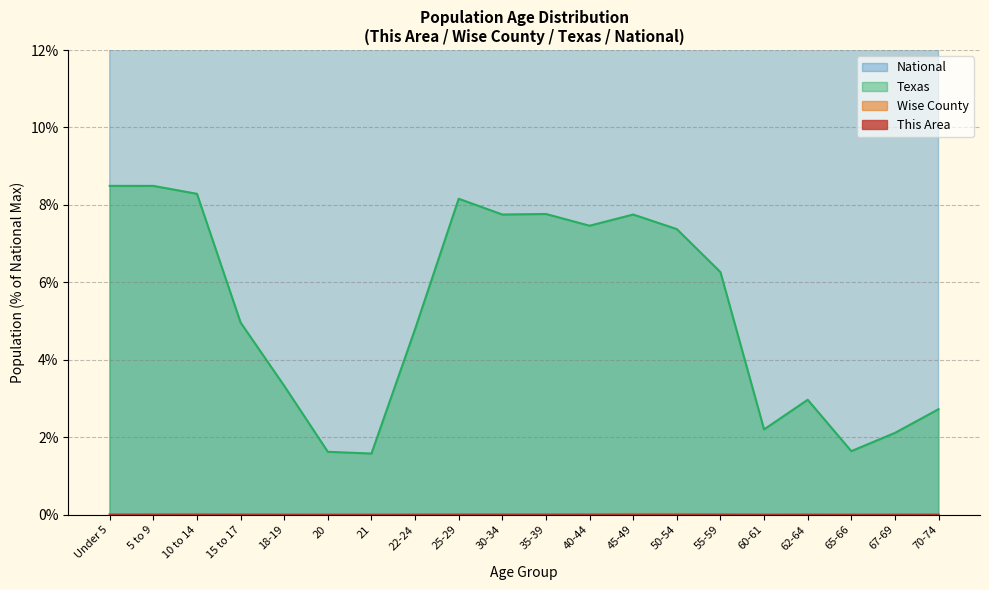

Between 45-49 and 62-64, which is larger?

45-49